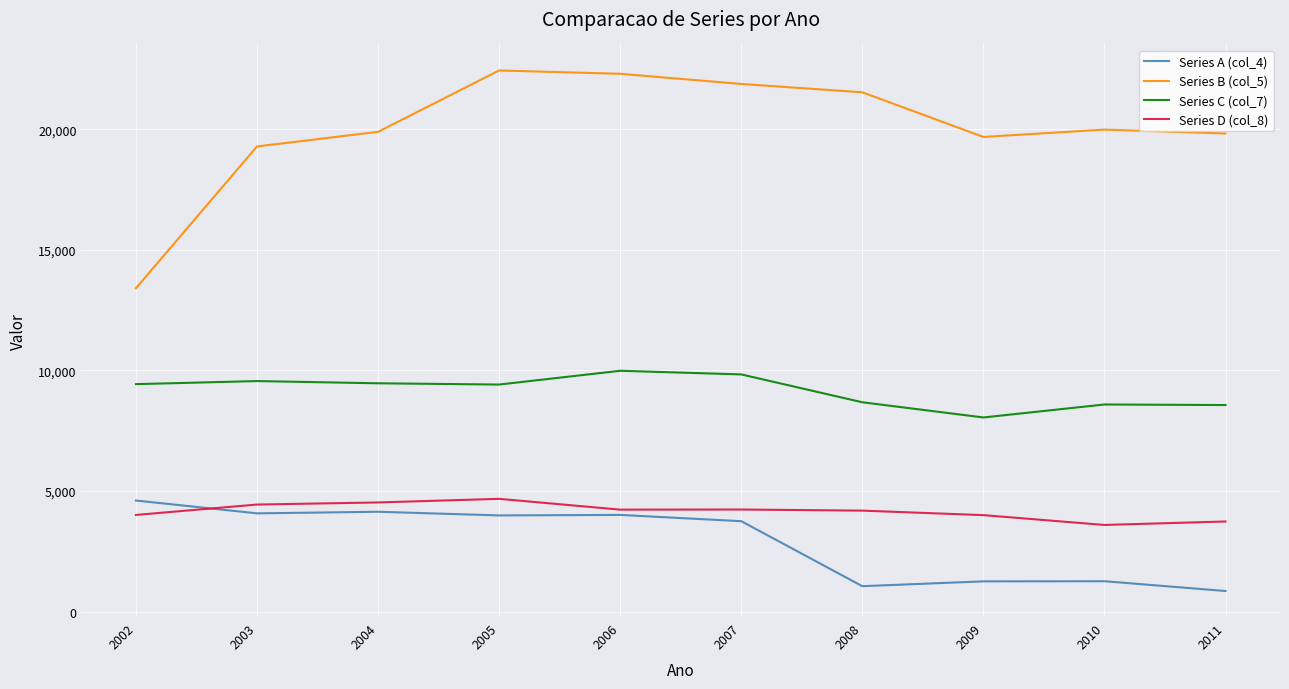

Which series changed the most between 2003 and 2007?

Series B (col_5)